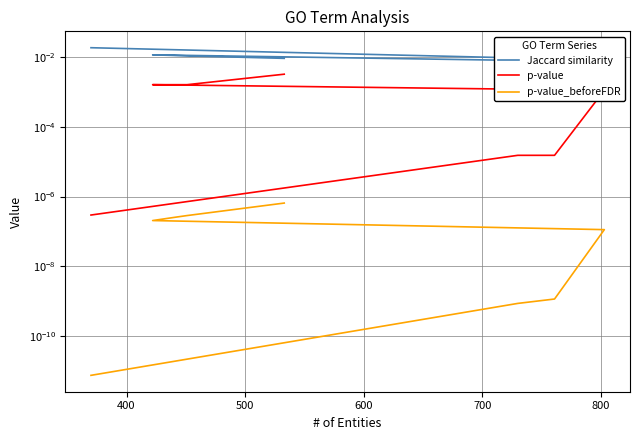

True or false: p-value_beforeFDR and Jaccard similarity cross at least once.

False